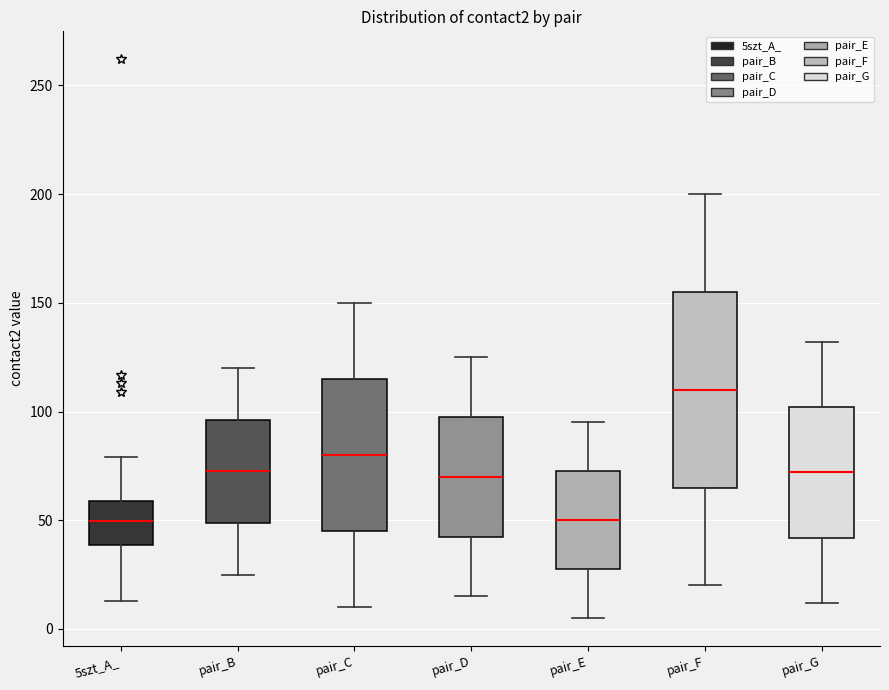

Comparing the boxes themselves (not the whiskers), which one is the tallest?

pair_F